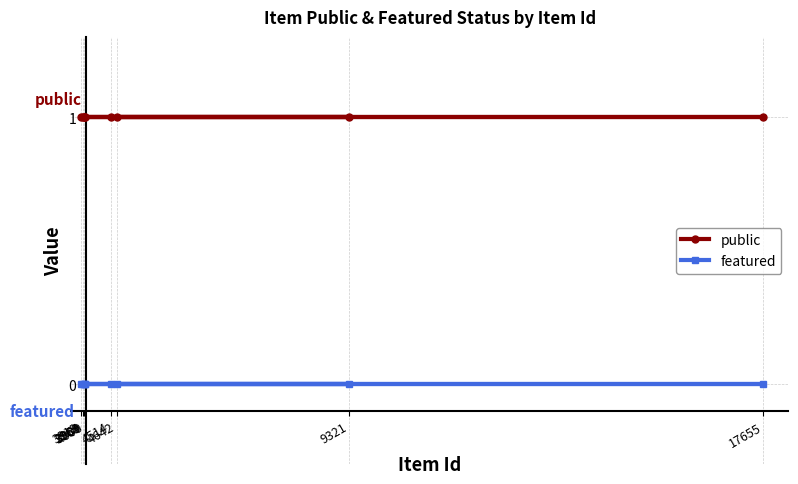

True or false: public and featured intersect in this chart.

False